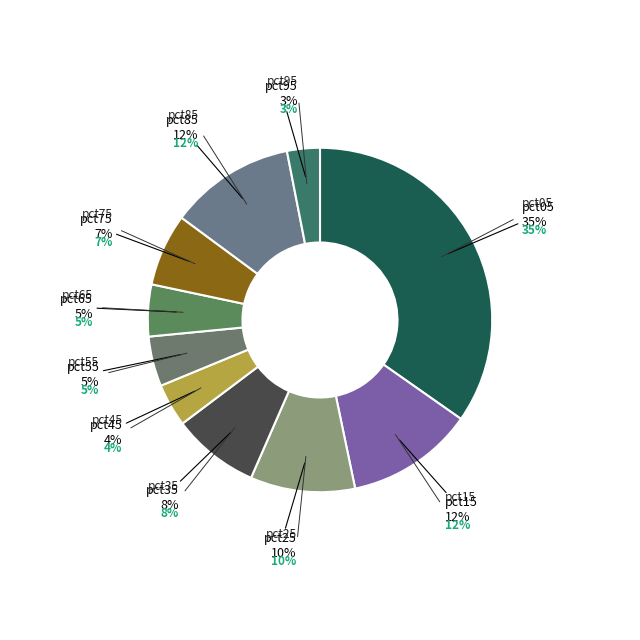

To the nearest percent, what is the average slice percentage?

10%